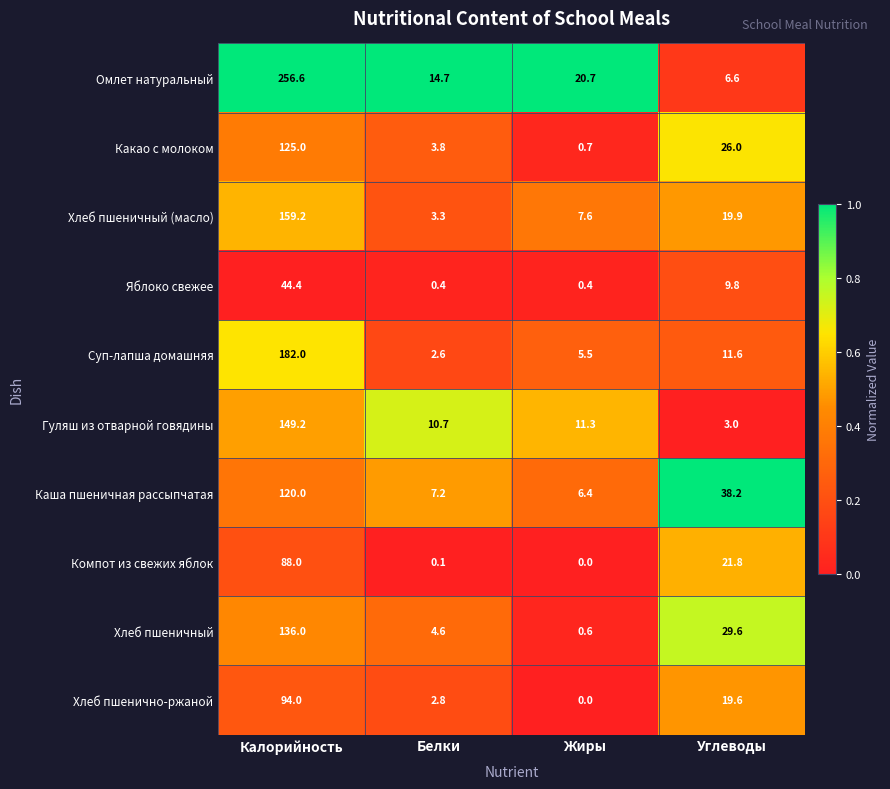

How many distinct data groups are displayed?

10